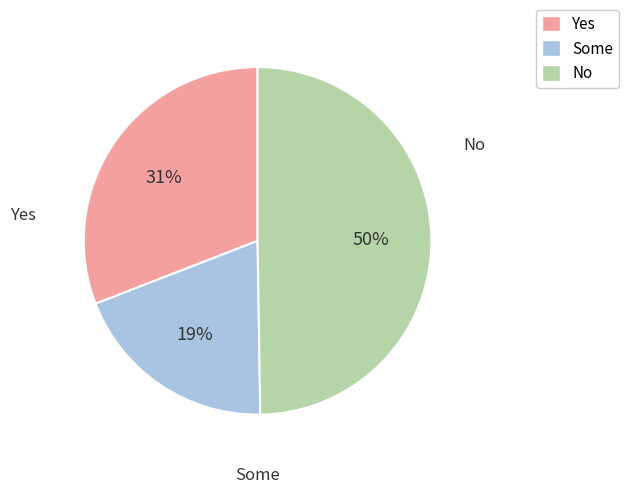

Count the number of slices in the pie.

3